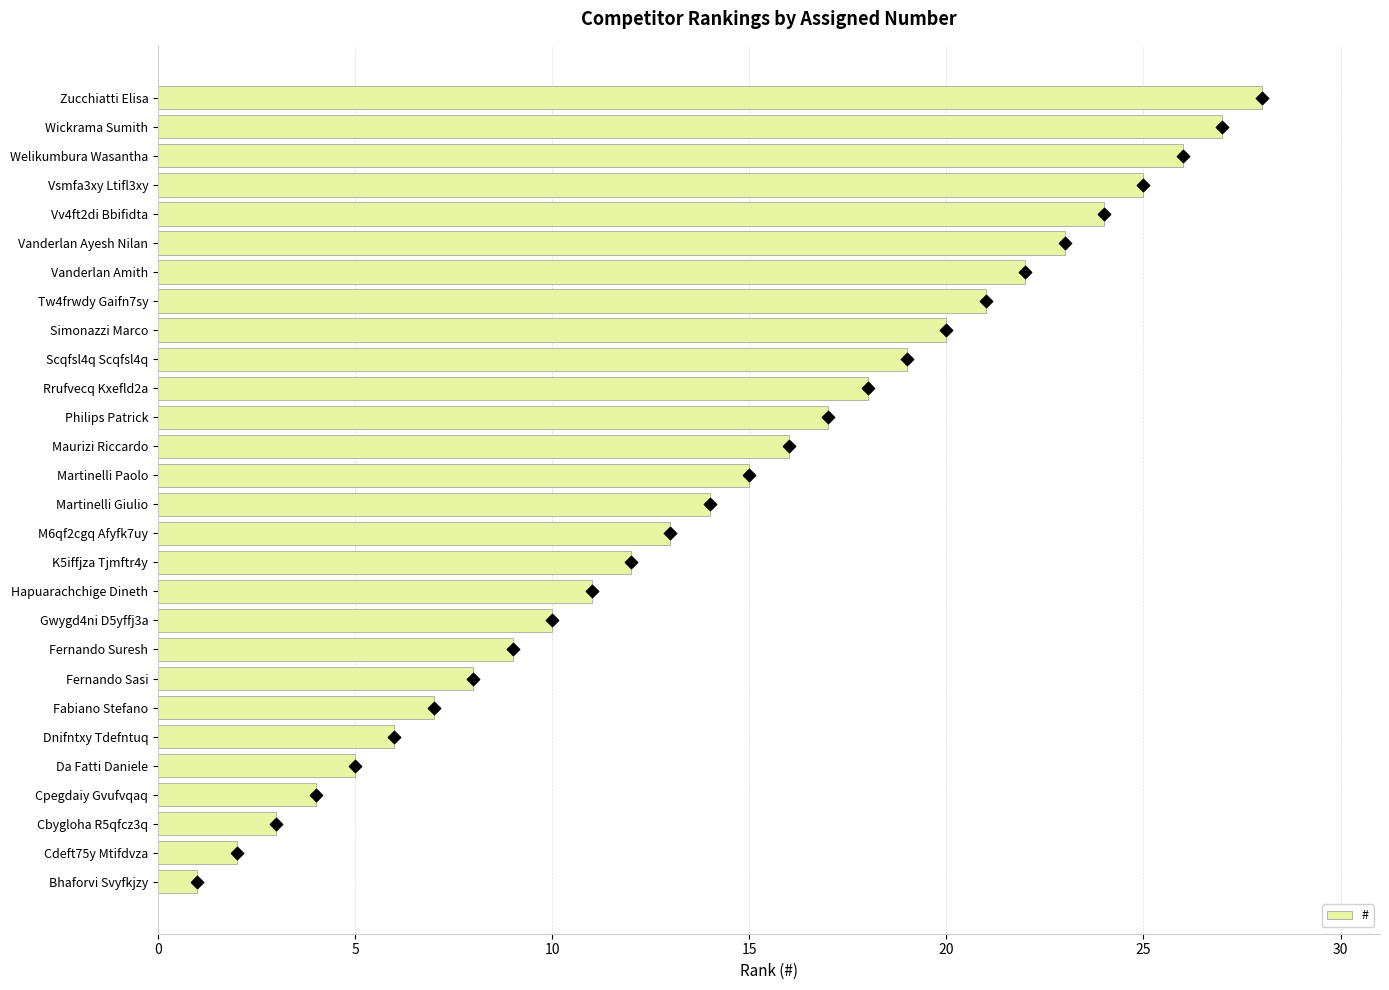

Is it true that # equals 10 at Scqfsl4q Scqfsl4q?

False